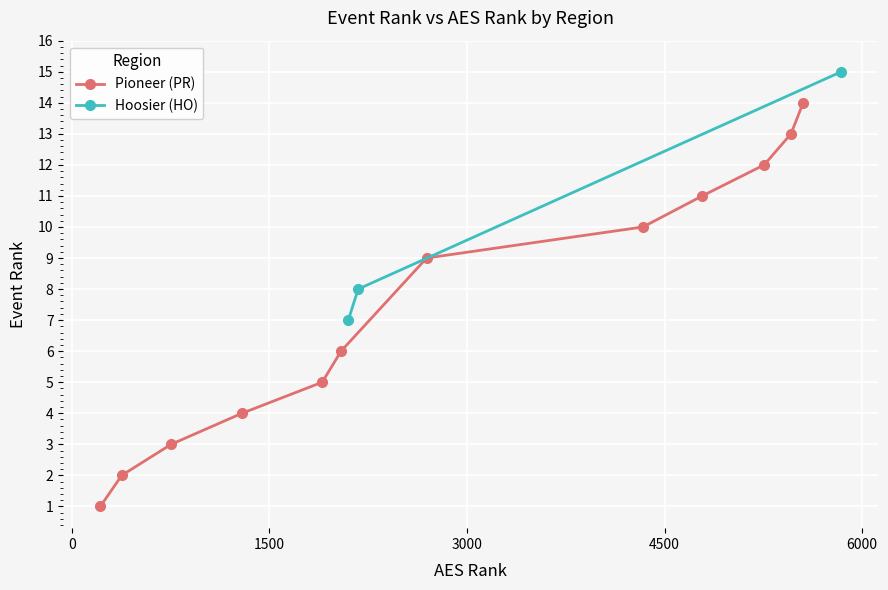

How many values are between 7 and 15?

3